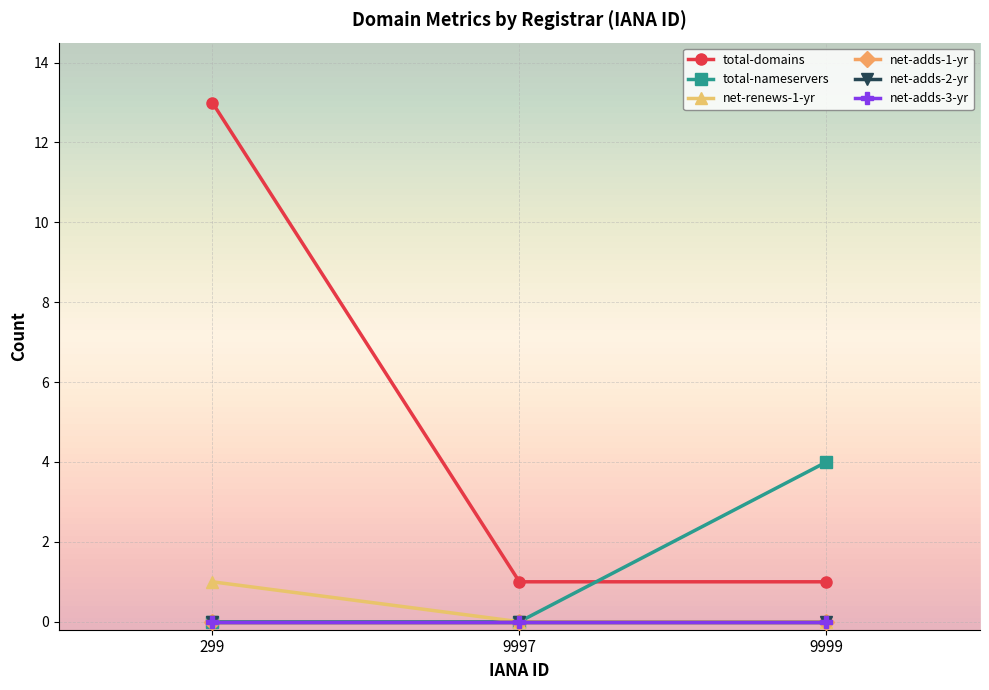

Does the chart have visible grid lines?

Yes